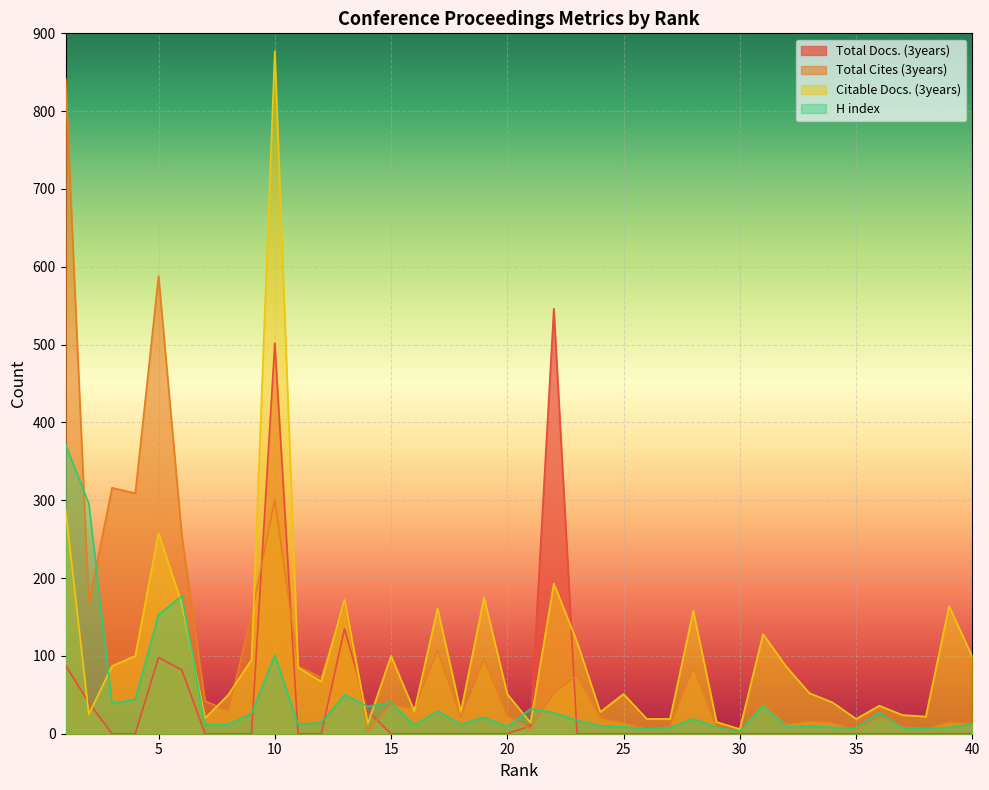

Reading left to right, what are all the values shown in this chart?

Total Docs. (3years): 1=88	2=40	3=0	4=0	5=98	6=82	7=0	8=0	9=0	10=502	11=0	12=0	13=135	14=29	15=0	16=0	17=0	18=0	19=0	20=0	21=10	22=546	23=0	24=0	25=0	26=0	27=0	28=0	29=0	30=0	31=0	32=0	33=0	34=0	35=0	36=0	37=0	38=0	39=0	40=0
Total Cites (3years): 1=842	2=167	3=316	4=309	5=588	6=255	7=42	8=29	9=153	10=301	11=87	12=72	13=169	14=4	15=38	16=32	17=107	18=21	19=96	20=23	21=6	22=52	23=75	24=20	25=14	26=6	27=9	28=86	29=8	30=2	31=39	32=12	33=16	34=14	35=5	36=22	37=9	38=6	39=15	40=13
Citable Docs. (3years): 1=288	2=25	3=87	4=100	5=258	6=167	7=20	8=50	9=95	10=877	11=85	12=67	13=172	14=13	15=100	16=29	17=161	18=28	19=175	20=51	21=14	22=193	23=118	24=28	25=51	26=19	27=19	28=158	29=15	30=6	31=128	32=86	33=52	34=40	35=19	36=36	37=24	38=22	39=164	40=99
H index: 1=372	2=296	3=39	4=44	5=153	6=177	7=11	8=12	9=26	10=101	11=12	12=14	13=50	14=35	15=40	16=11	17=29	18=12	19=21	20=9	21=32	22=27	23=17	24=10	25=9	26=6	27=8	28=19	29=8	30=3	31=36	32=9	33=10	34=8	35=7	36=27	37=7	38=7	39=8	40=12